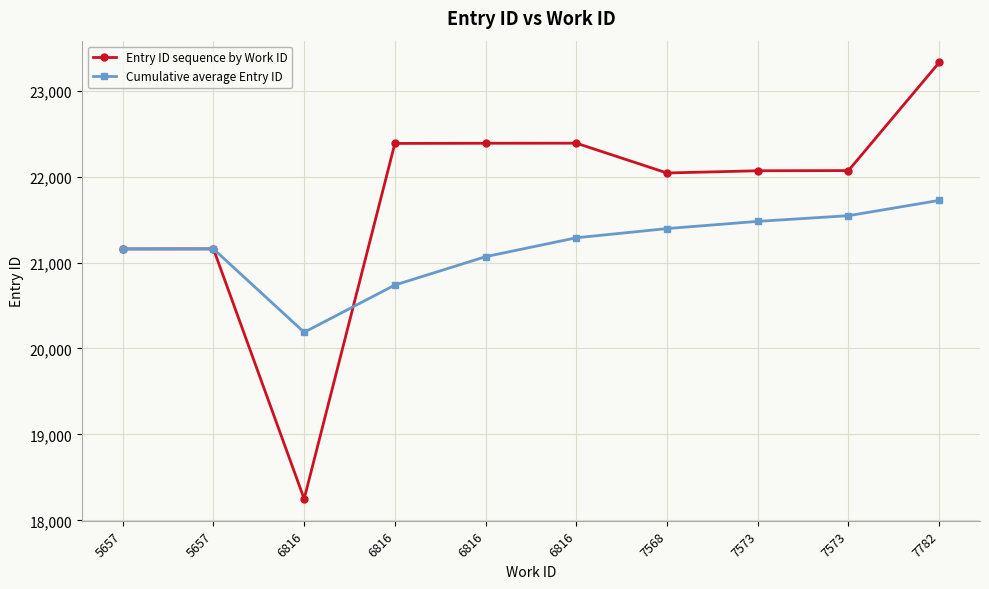

True or false: Entry ID sequence by Work ID and Cumulative average Entry ID cross at least once.

True